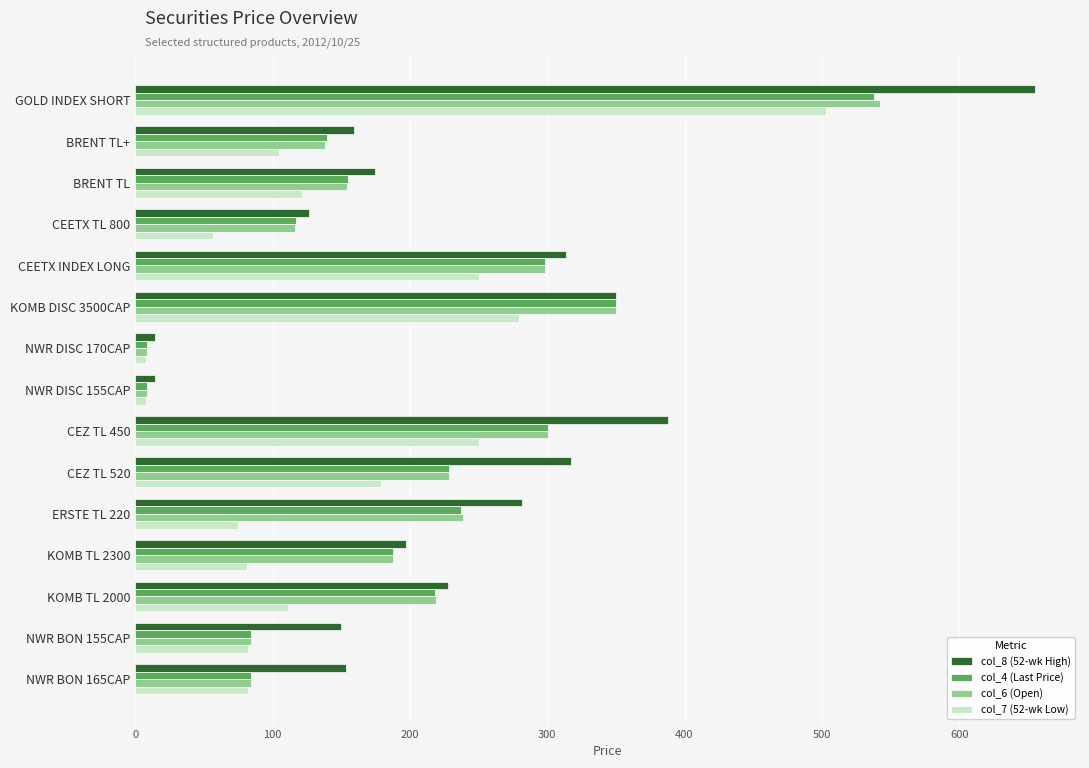

What is the average value of the col_6 (Open) series?

197.3